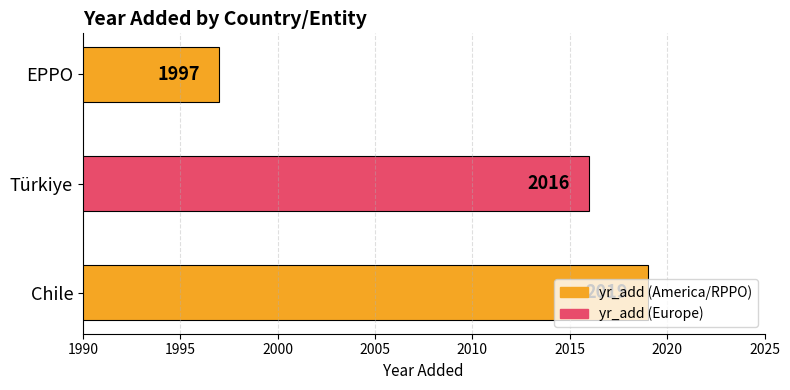

What is the difference between the maximum and minimum values?

22